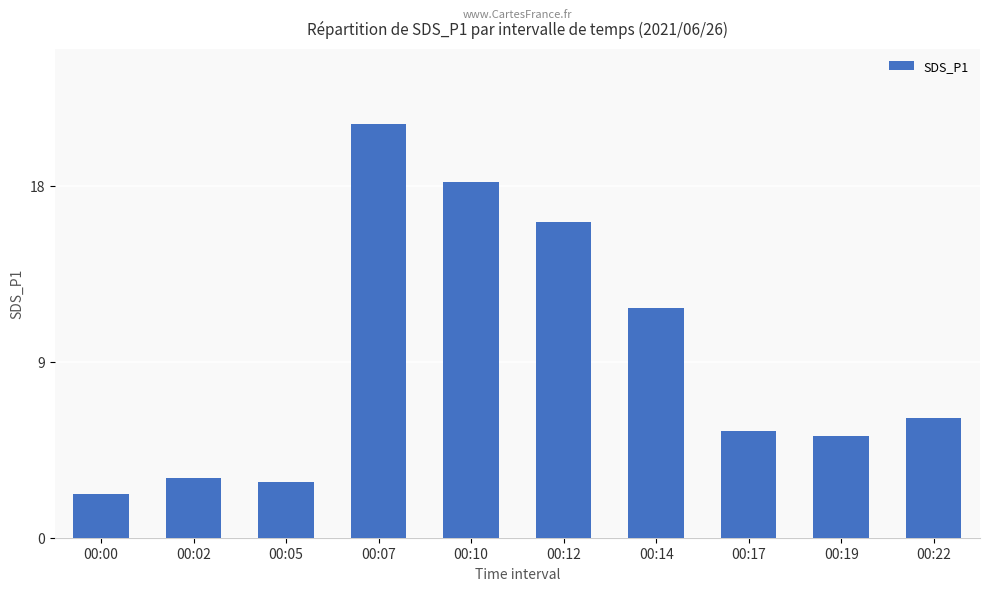

The chart shows a value of 28.5 at 00:10. True or false?

False